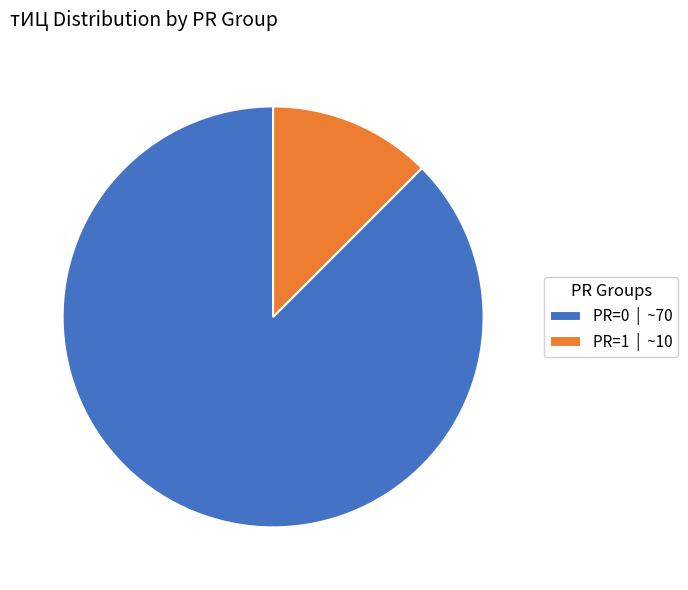

Which has a higher value, PR=1 | ~10 or PR=0 | ~70?

PR=0 | ~70